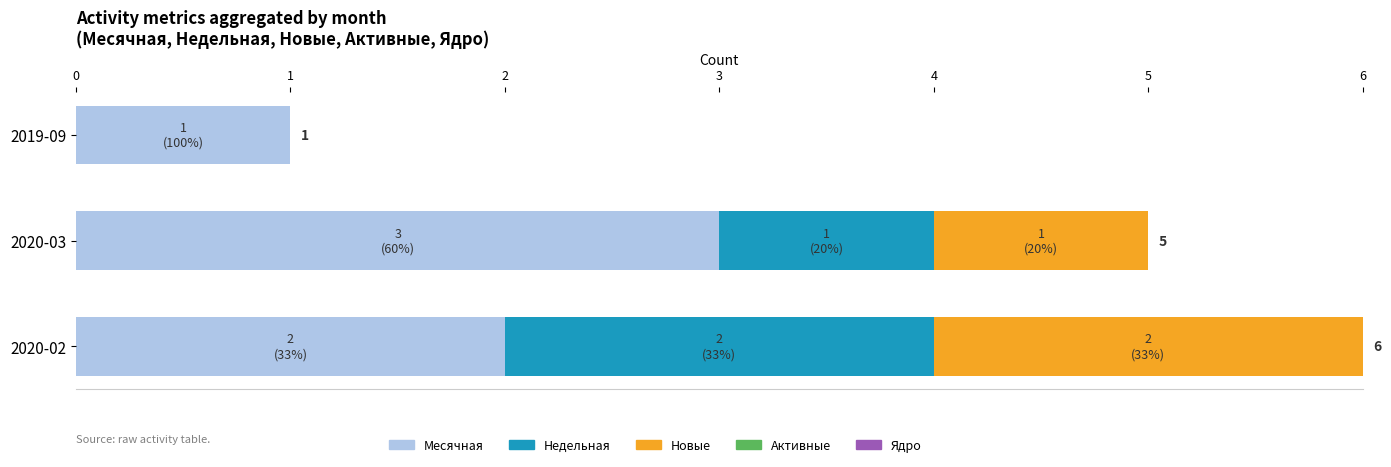

What is the sum of all Месячная values?

6